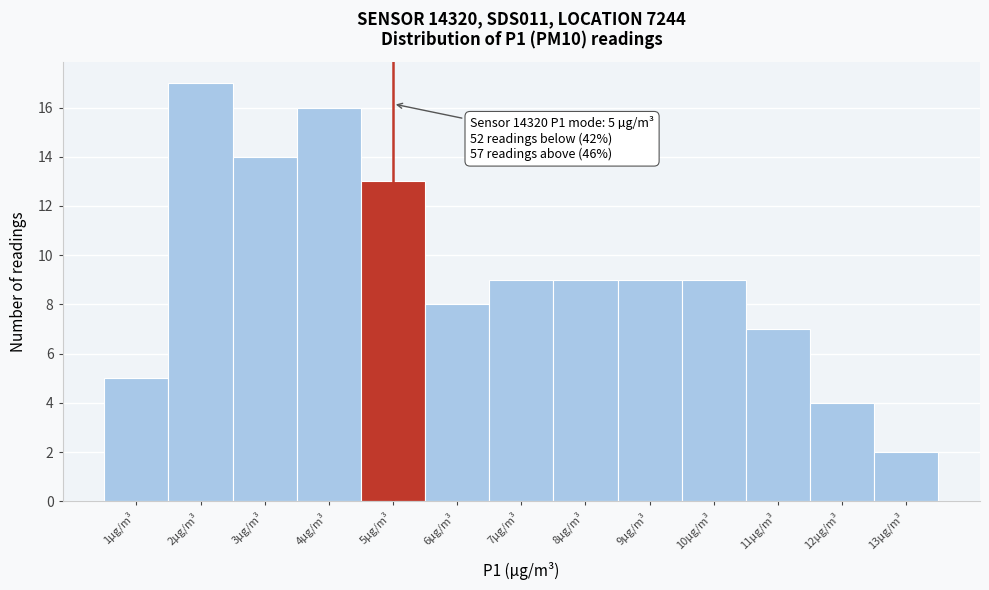

Over which range of the x-axis is the bar tallest?

1.5 to 2.5